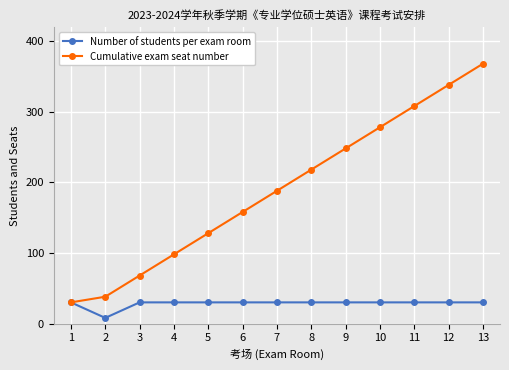

What is the difference between the maximum and minimum values in the Number of students per exam room series?

22